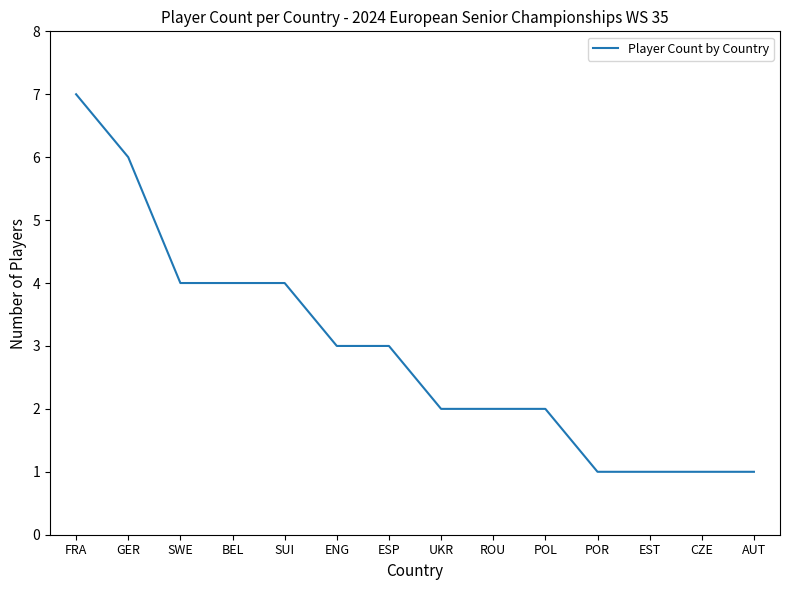

How many lines are shown in the chart?

1